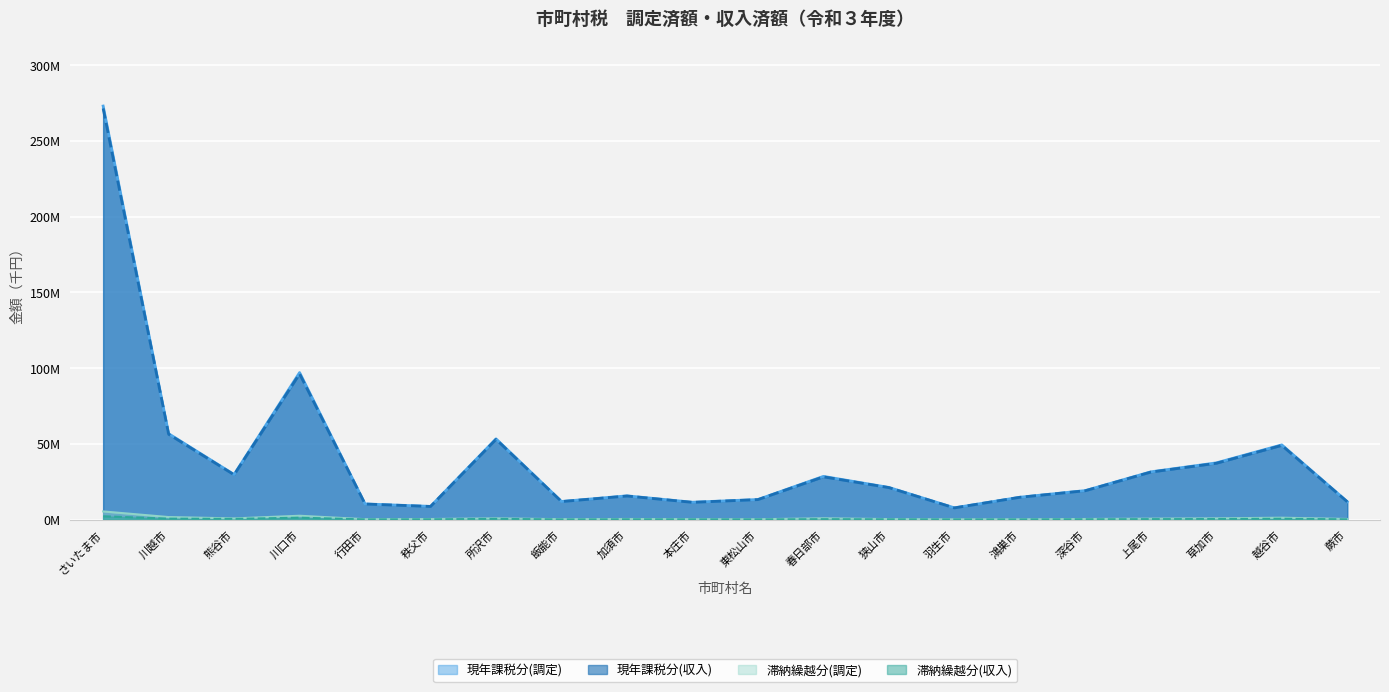

What is the maximum value shown in the chart?

273115113